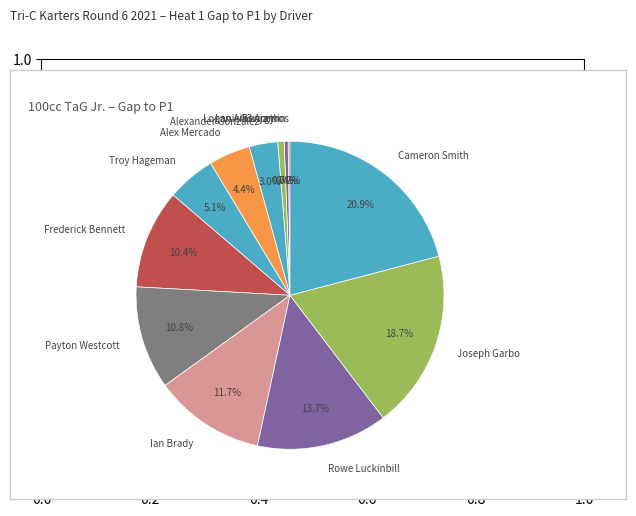

Between Troy Hageman and Joseph Garbo, which is larger?

Joseph Garbo